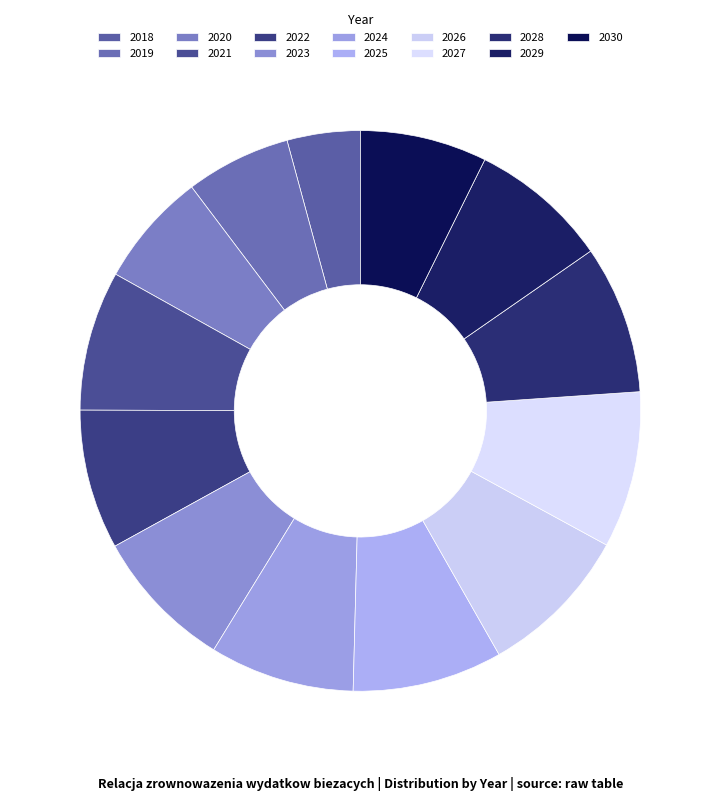

How many slices are in this pie chart?

13